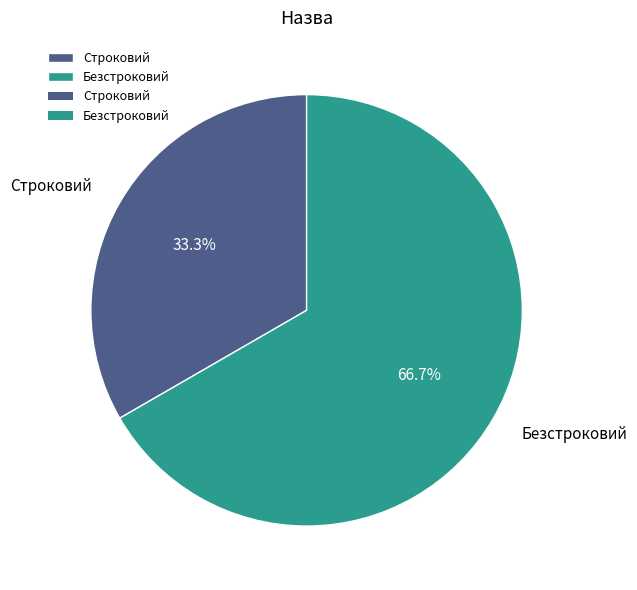

To the nearest percent, what is the difference between the largest and smallest slice percentages?

33%